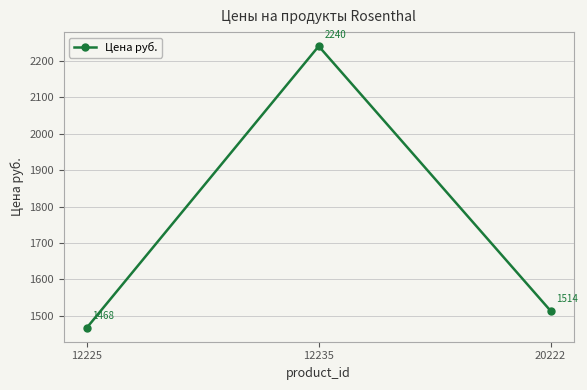

The value at 20222 is 2436.9. True or false?

False